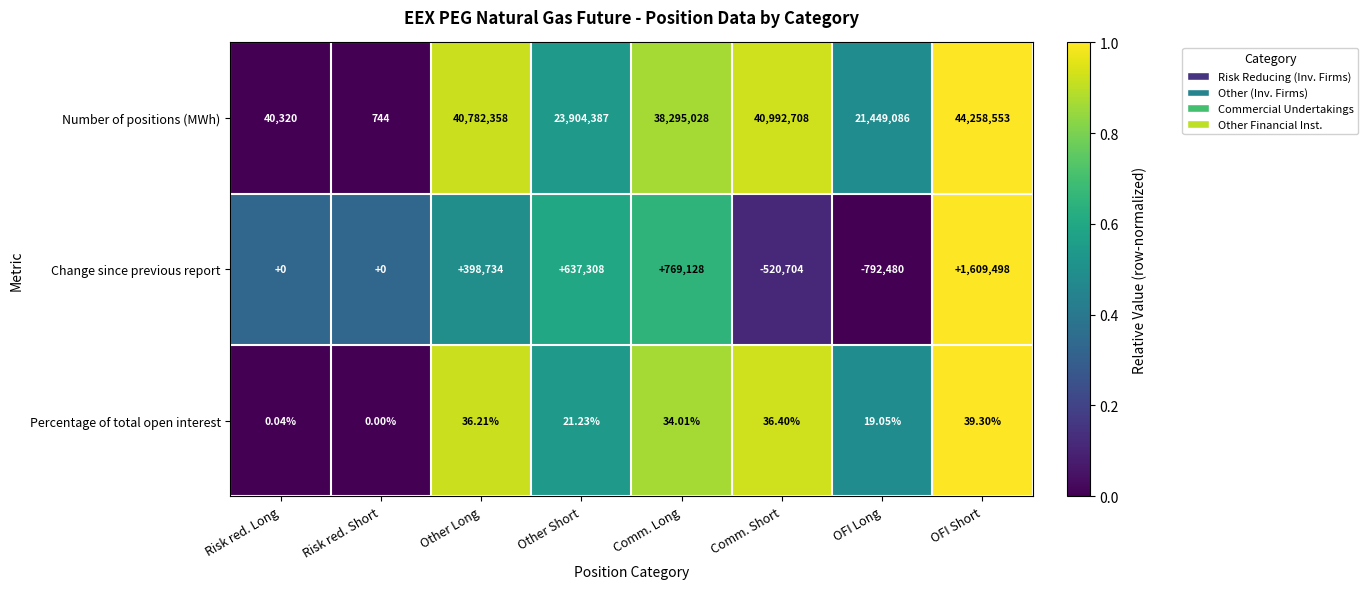

Which category has the highest value in the Percentage of total open interest series?

OFI Short